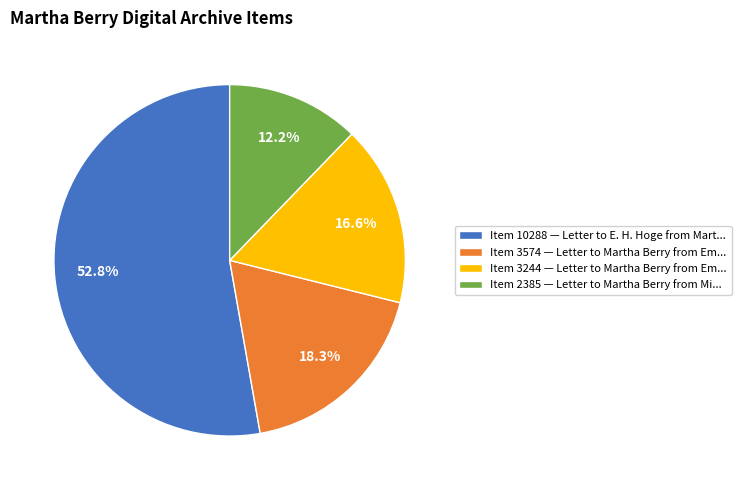

Which slice is the largest?

Item 10288 — Letter to E. H. Hoge from Mart...